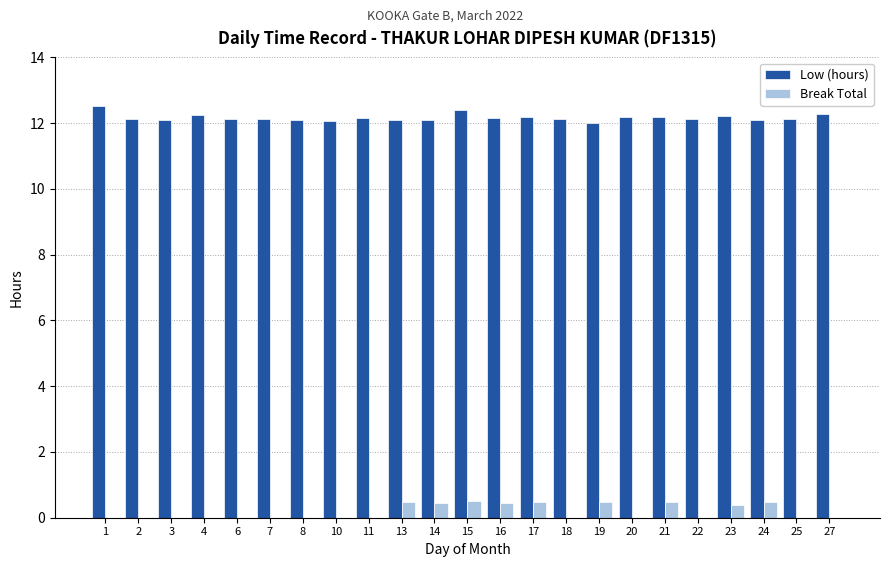

What is the spread (max minus min) of values at 20?

12.2